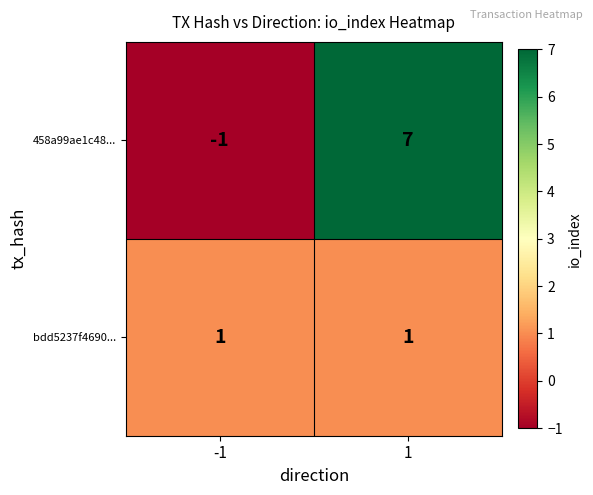

What is the difference between the highest and lowest values at 1?

6